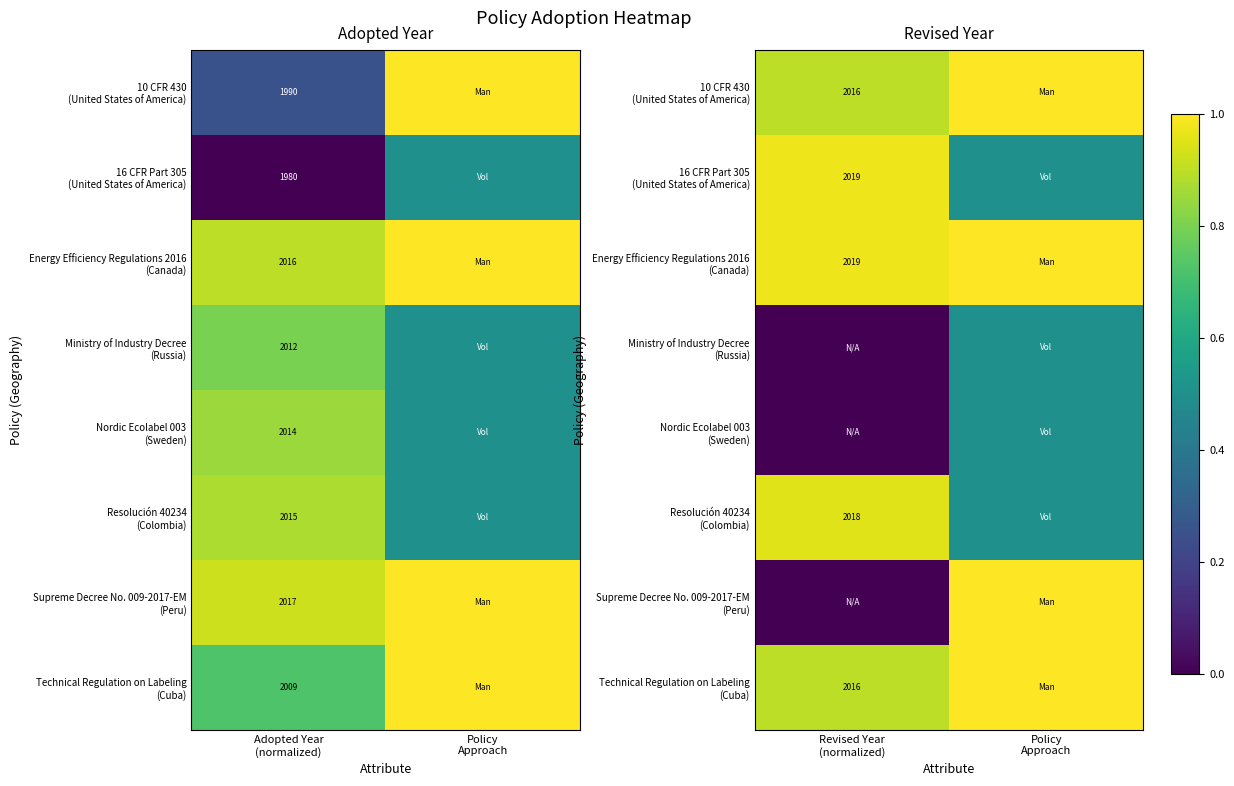

The value of Resolución 40234 (Colombia) at Revised Year (normalized) is 0.9. True or false?

True